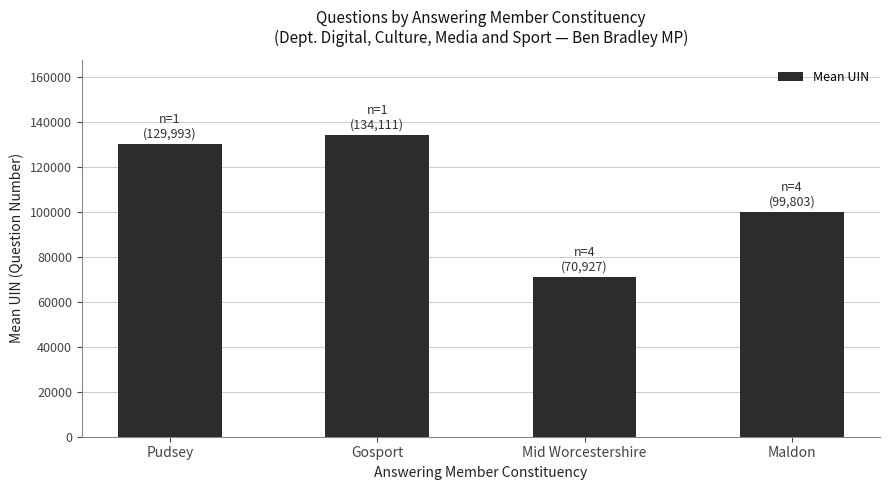

What is the approximate value at Gosport?

134111